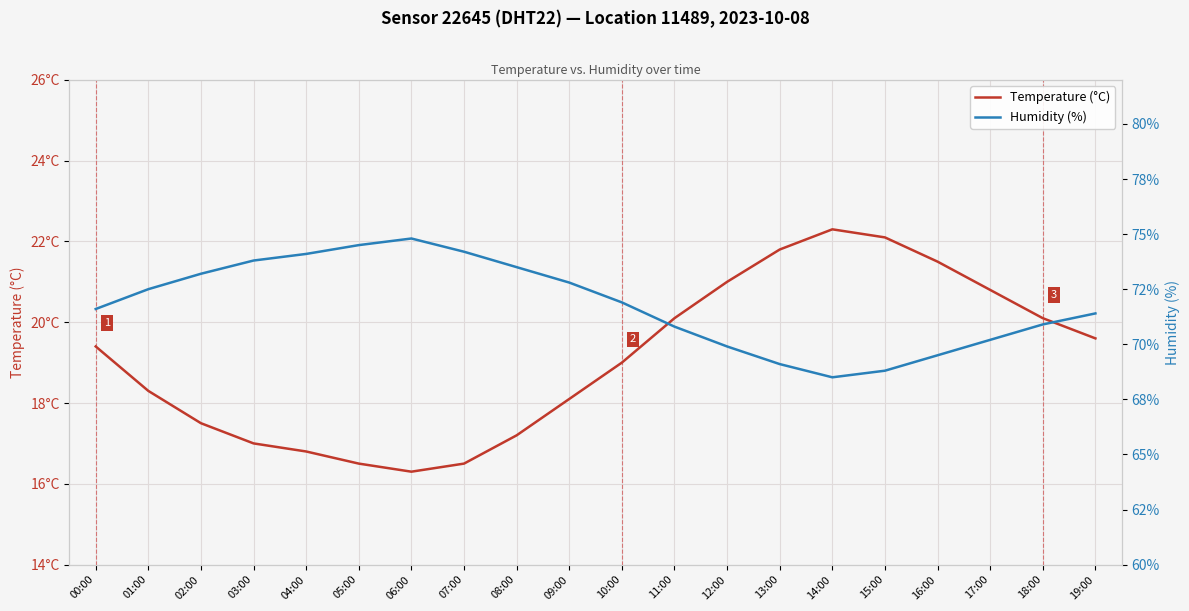

What is the difference between the second highest and minimum values in the Humidity (%) series?

6.0